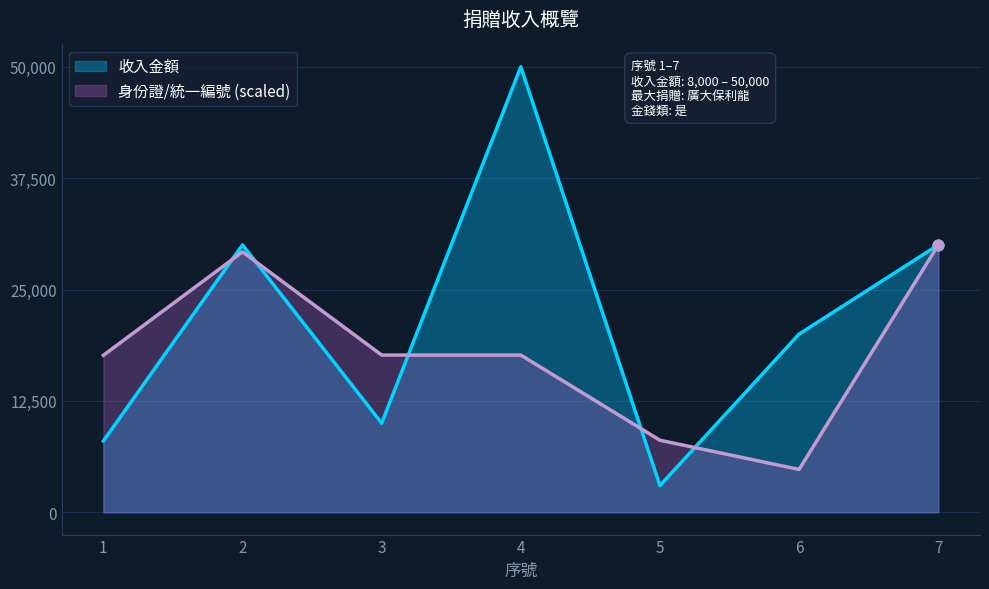

At how many categories does at least one series exceed 25831?

3